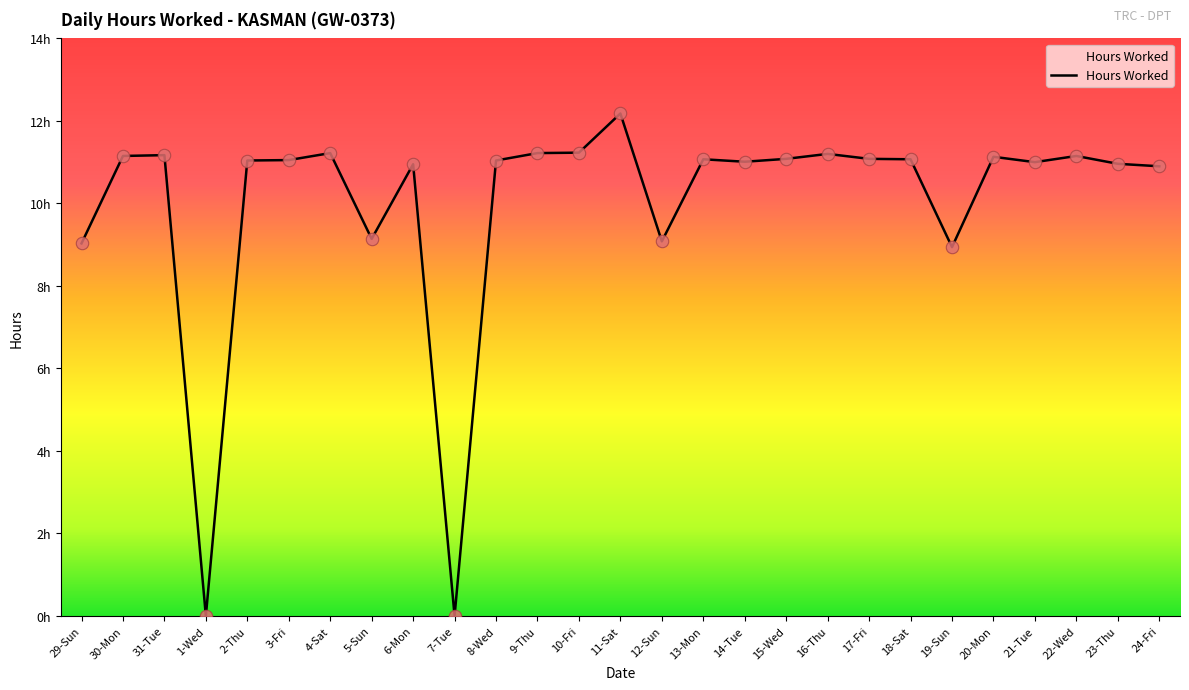

Approximately how many times larger is the value at 19-Sun compared to 23-Thu?

0.8